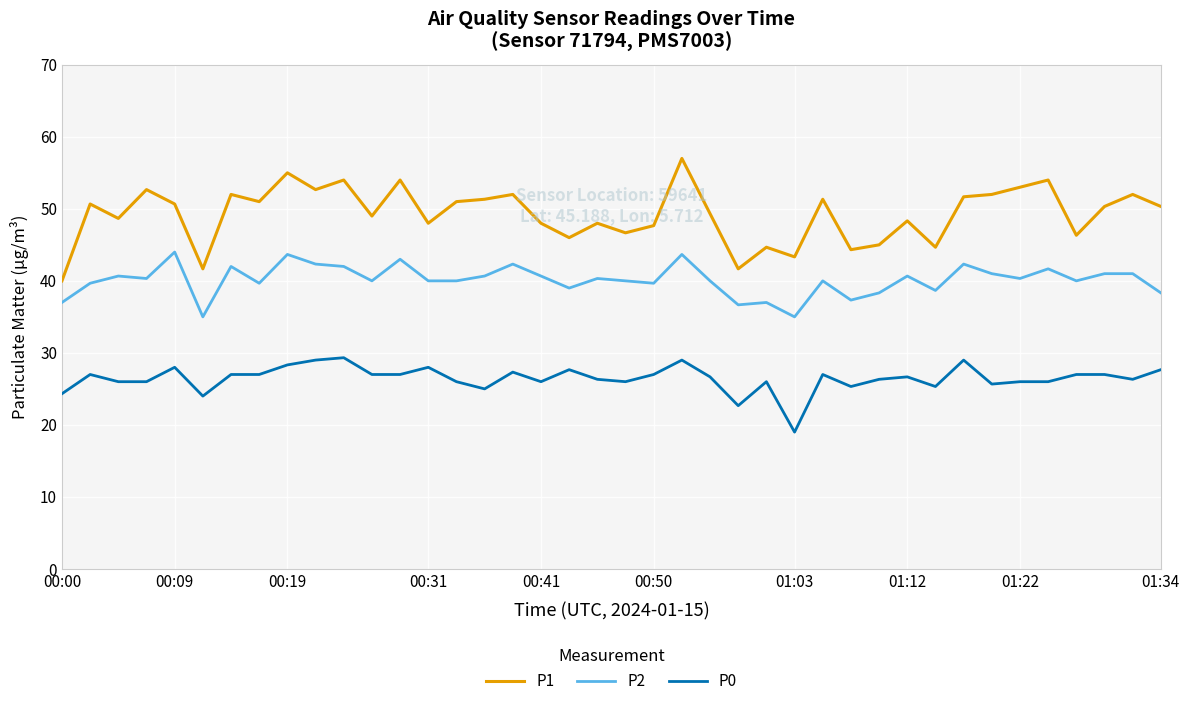

Which series has the largest total across all categories?

P1